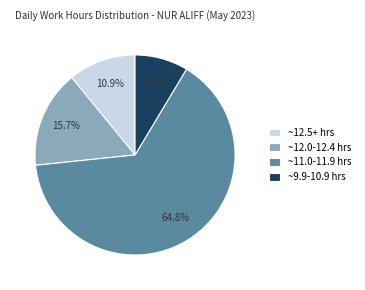

Rank the categories by value from highest to lowest.

~11.0-11.9 hrs, ~12.0-12.4 hrs, ~12.5+ hrs, ~9.9-10.9 hrs